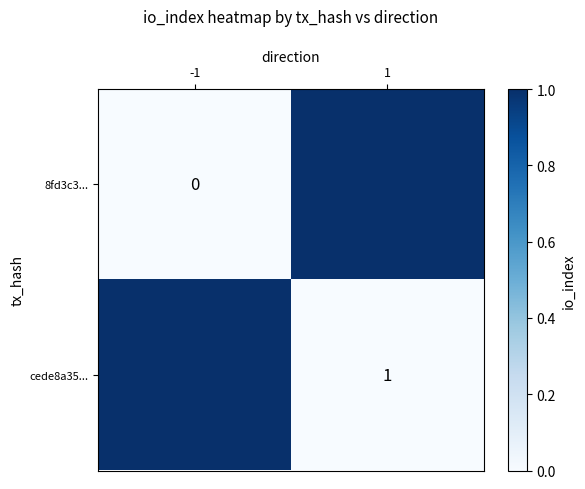

The cede8a35... series shows 1 at 1. True or false?

True